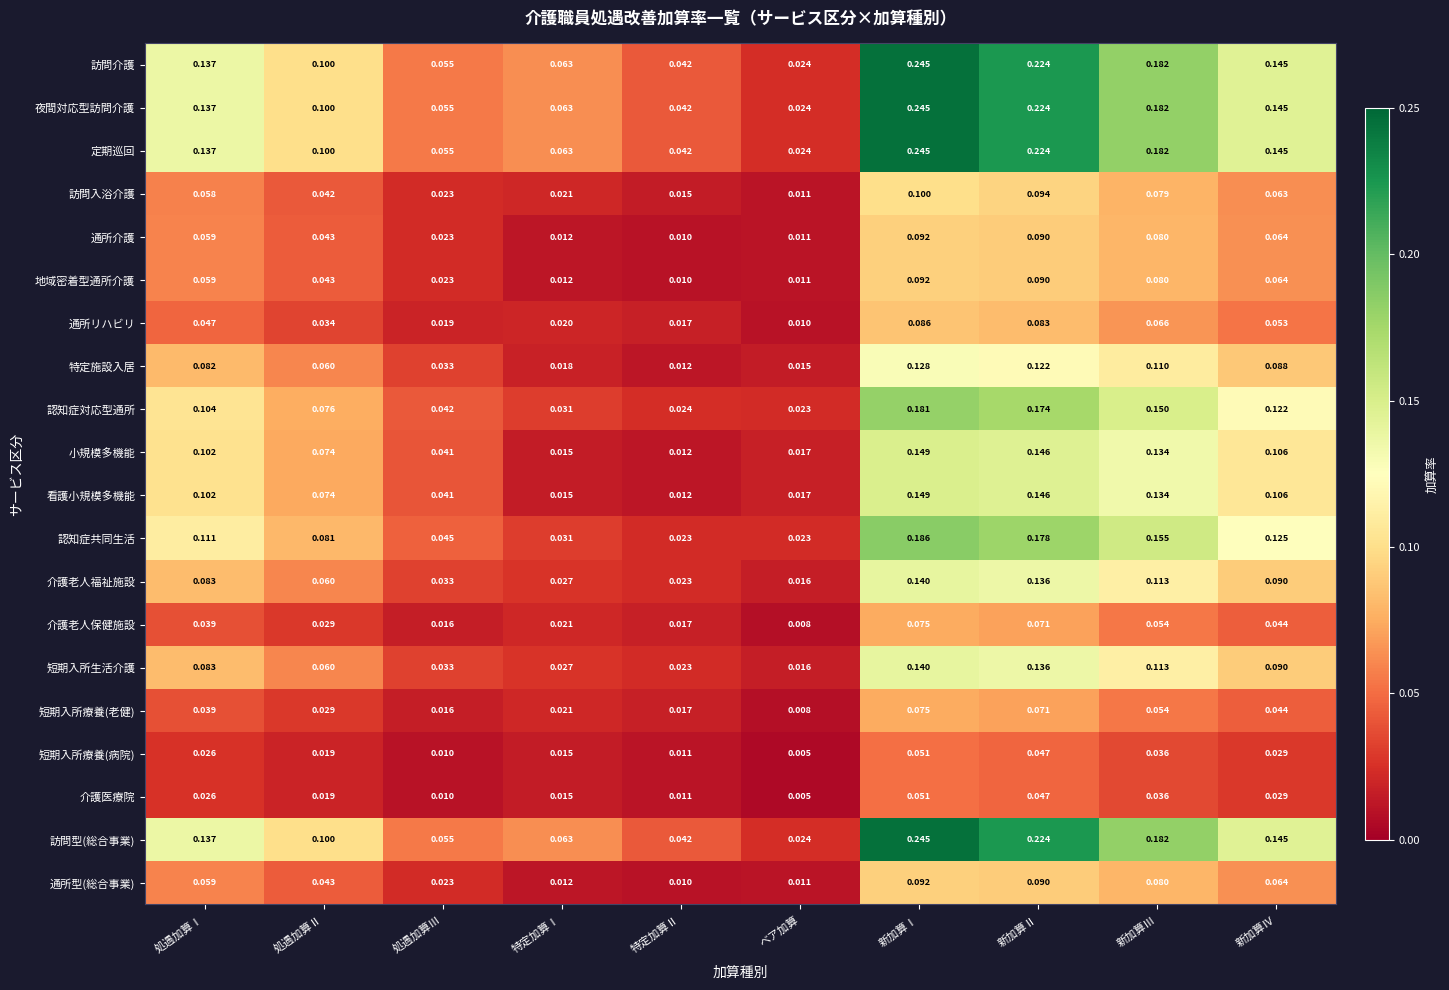

At which category is the sum across all series the highest?

新加算Ⅰ